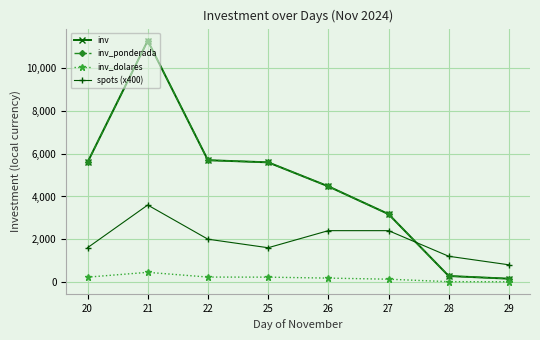

Does the chart have visible grid lines?

Yes